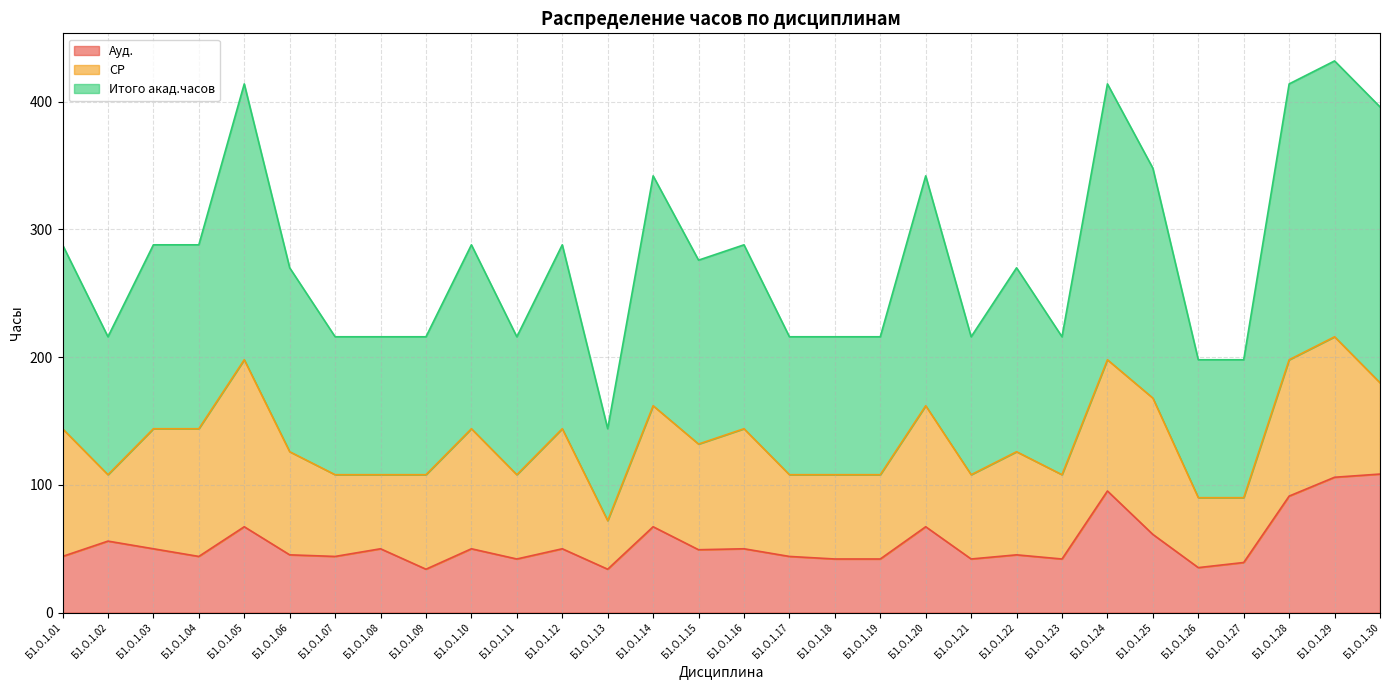

What is the maximum value for Ауд.?

108.5